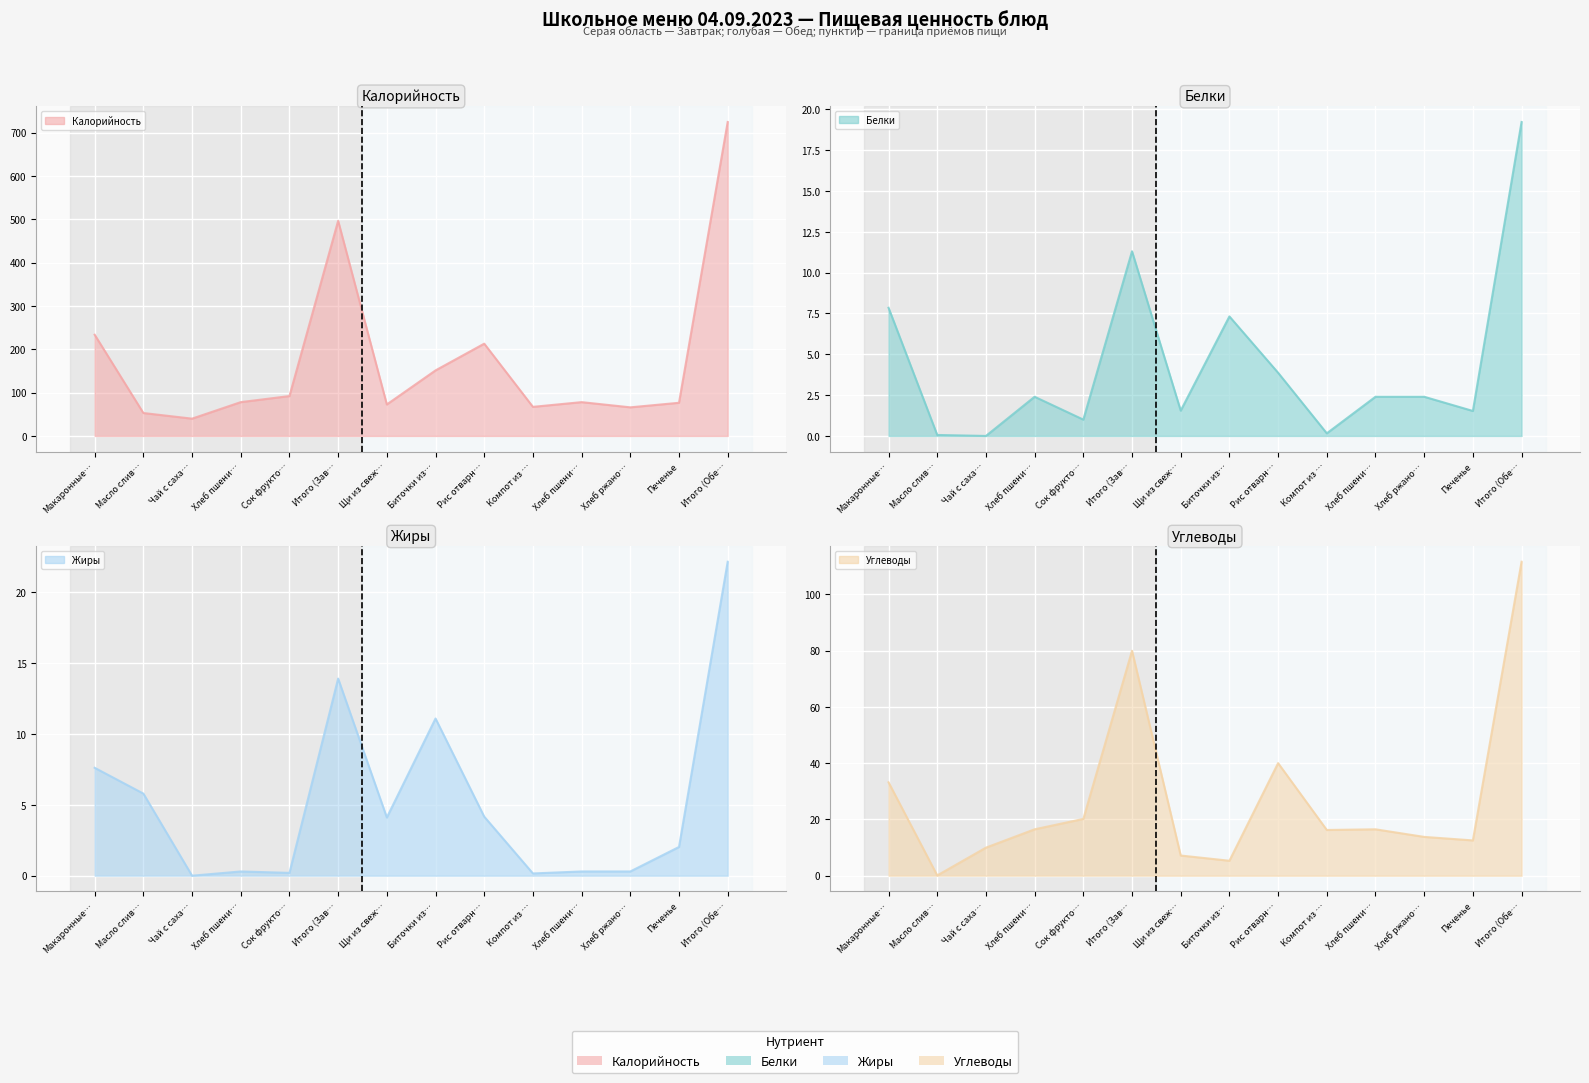

At Сок фрукто…, list the series in order from largest to smallest.

Калорийность, Углеводы, Белки, Жиры